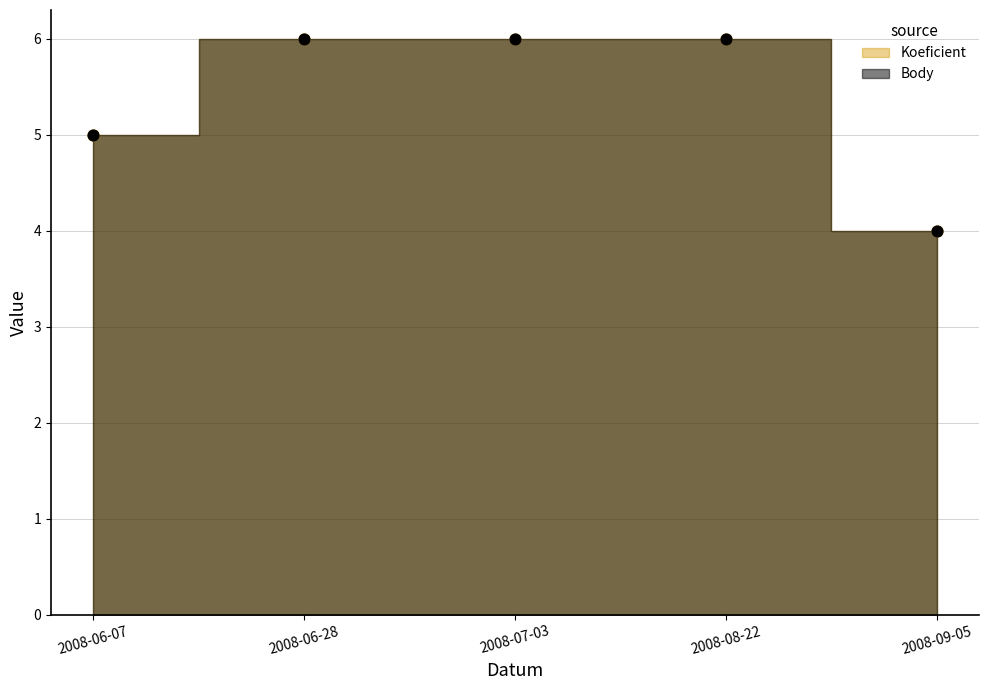

At how many categories does at least one series exceed 5?

3